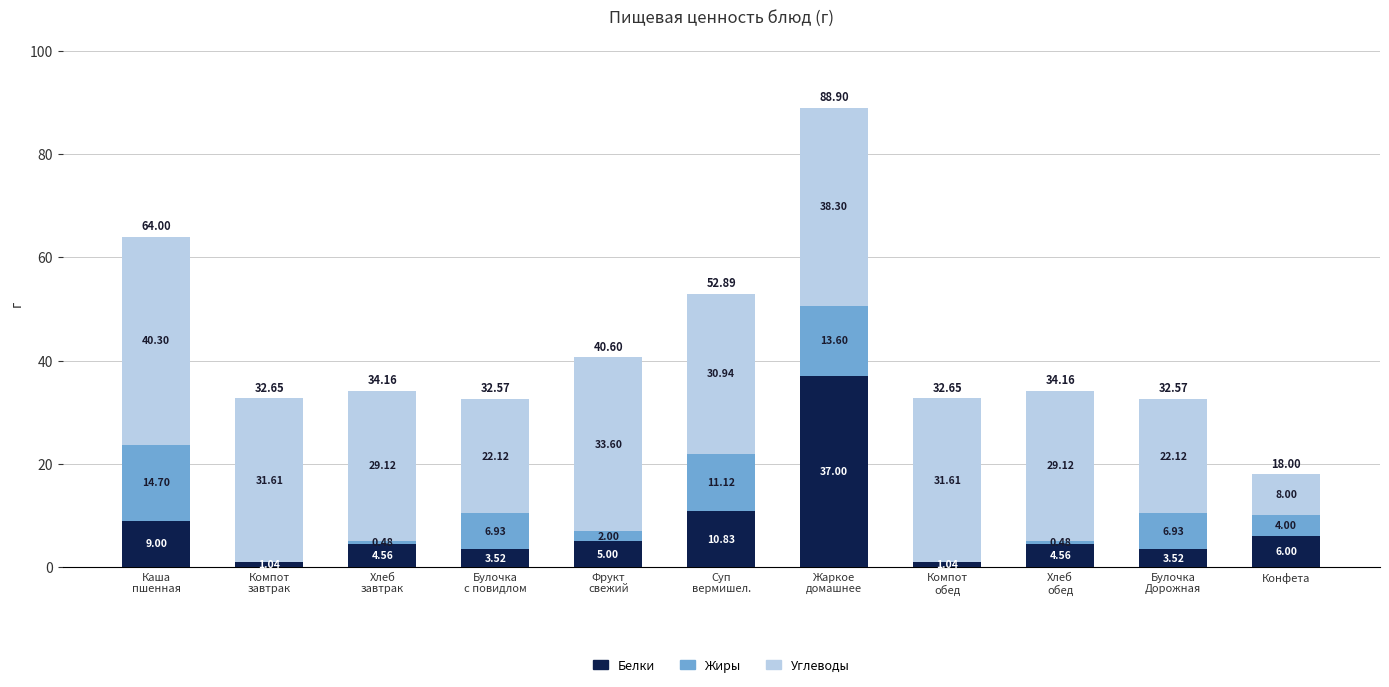

How many data points in Белки are above 4?

7